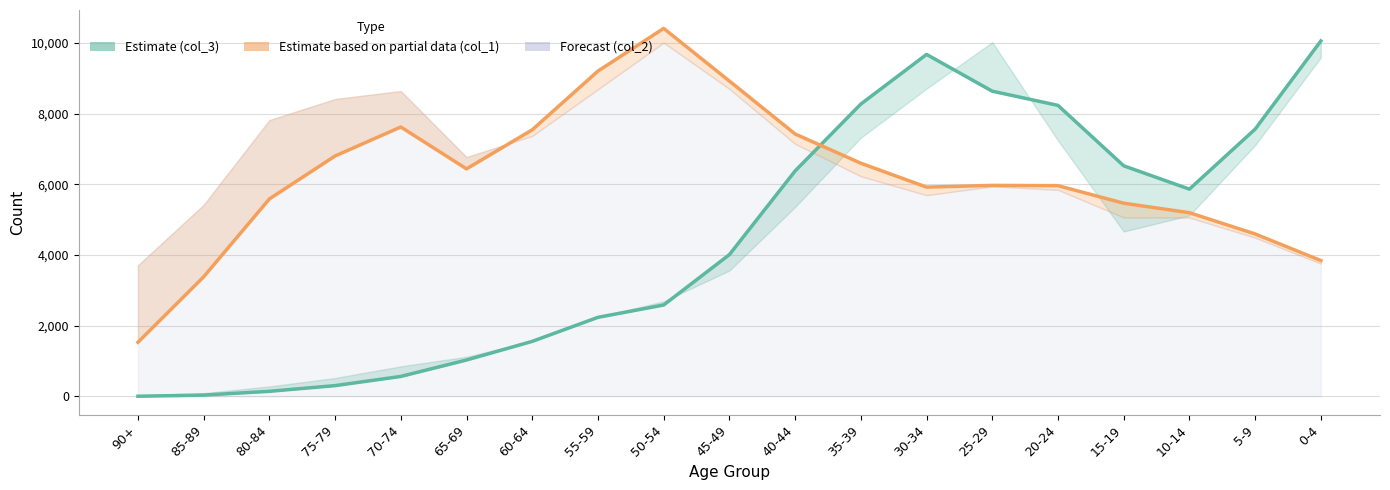

What is the lowest value of the col_1 series?

1530